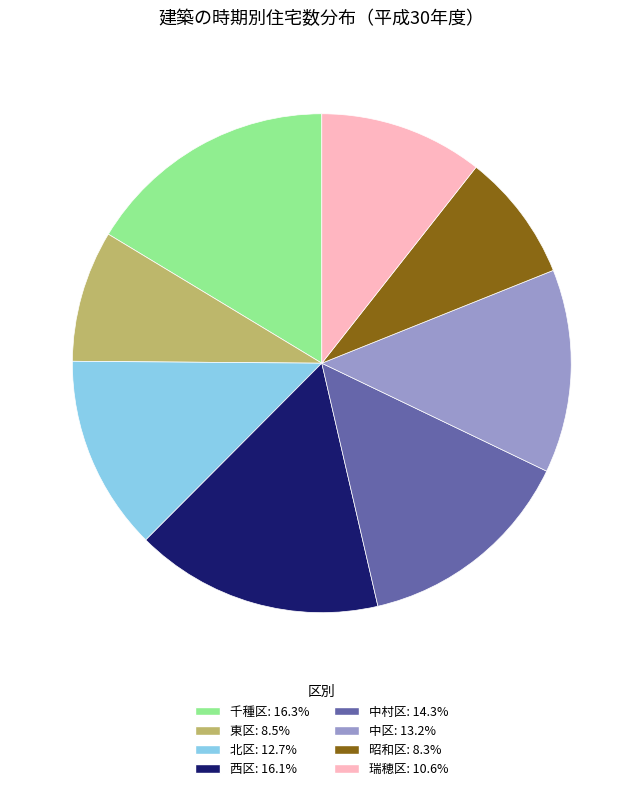

Is the sum of 昭和区 and 中区 greater than half?

No